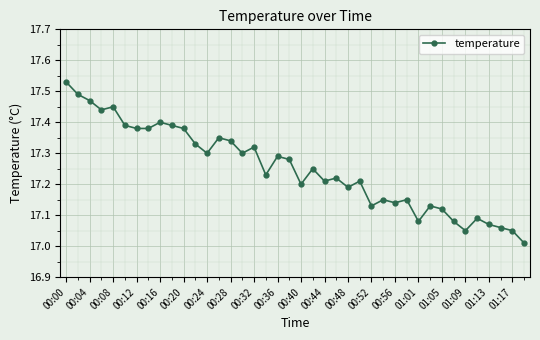

How many categories are shown in the chart?

40